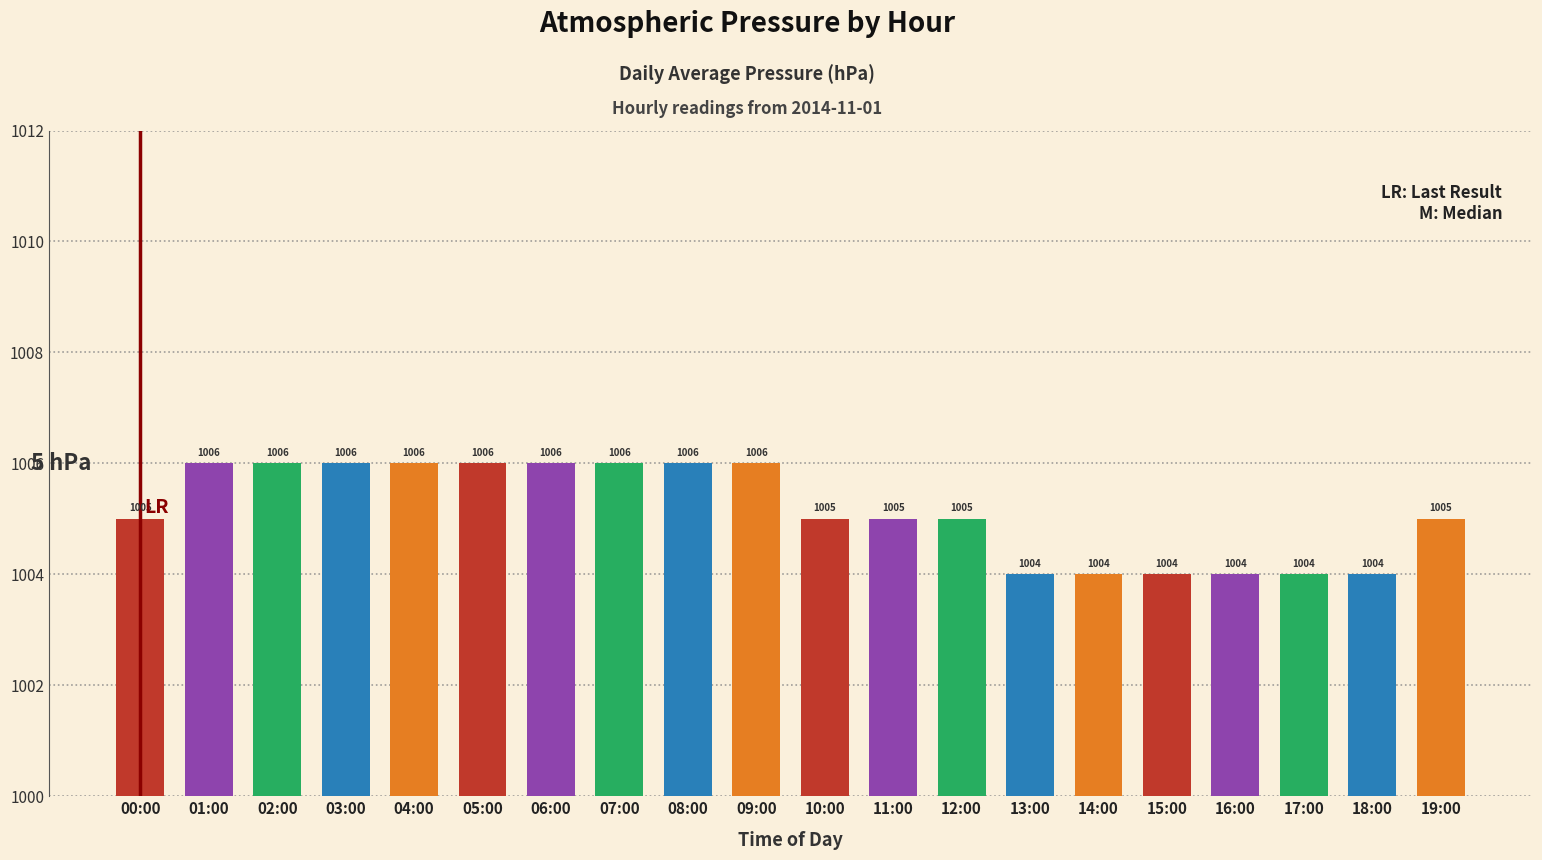

True or false: the data shows 5 at 19:00.

True